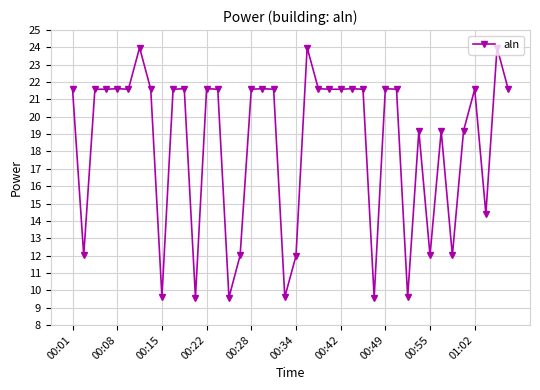

What is the smallest value displayed?

9.6